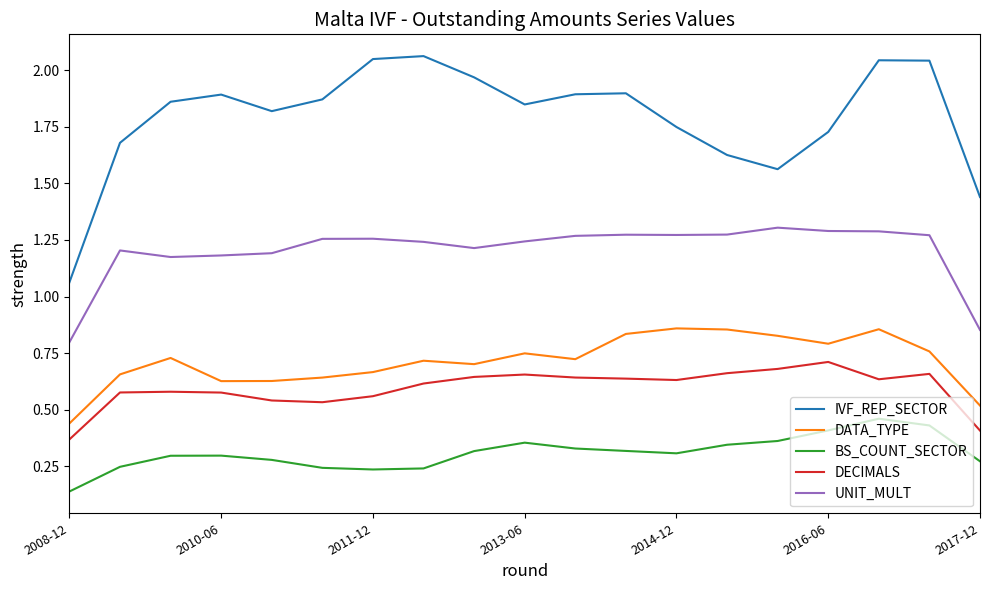

Is this an area chart (filled region under the line)?

No